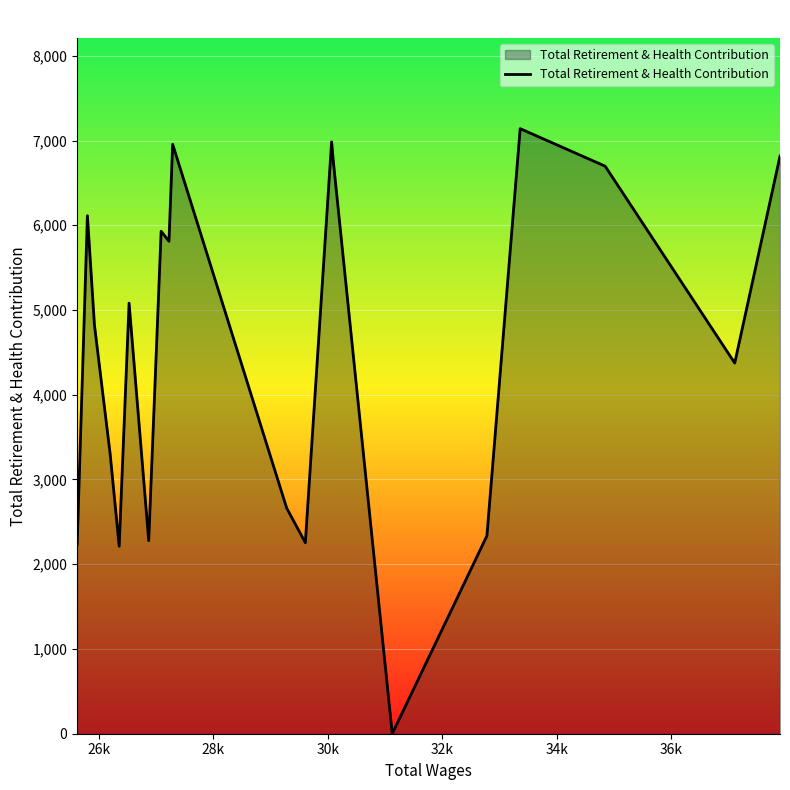

What is the difference between the maximum and minimum values?

7140